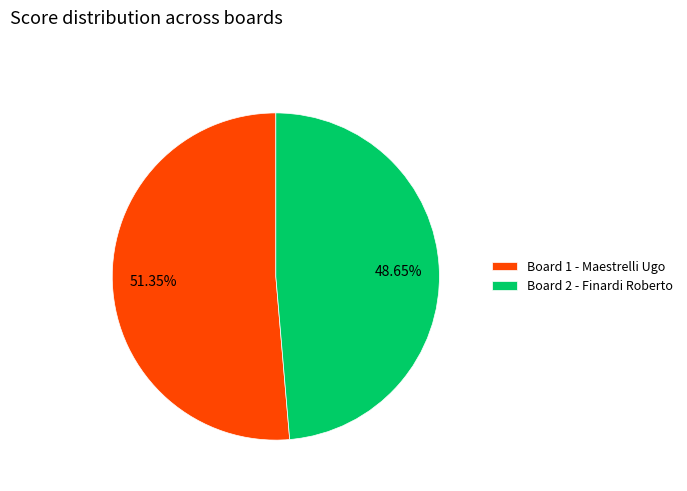

Is the sum of Board 1 - Maestrelli Ugo and Board 2 - Finardi Roberto greater than half?

Yes